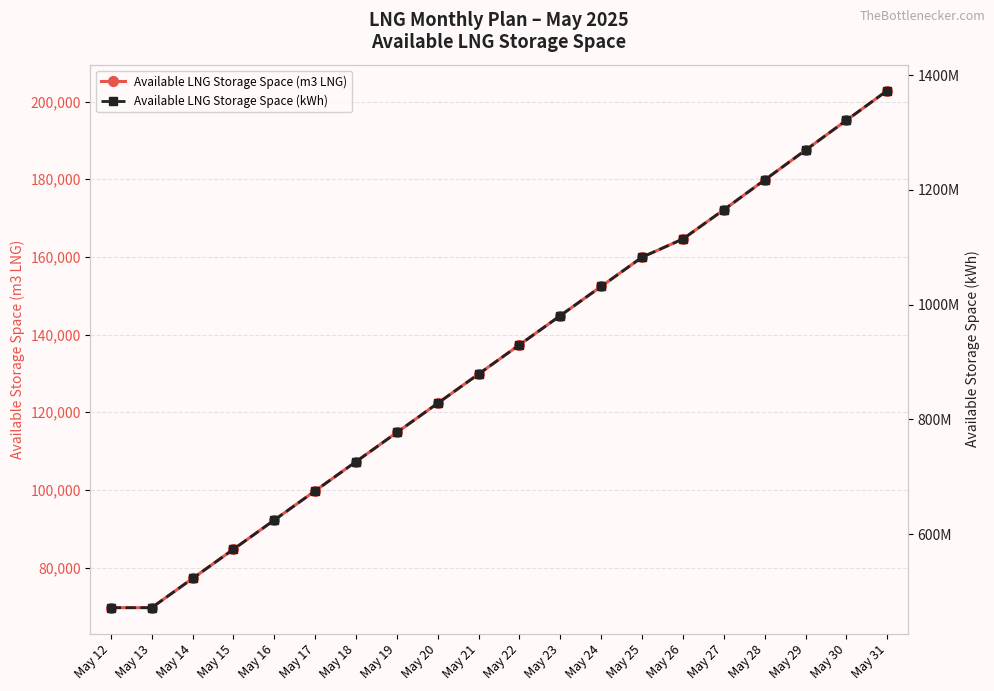

Is the value of Available LNG Storage Space (m3 LNG) at May 30 greater than the value of Available LNG Storage Space (kWh) at May 17?

No